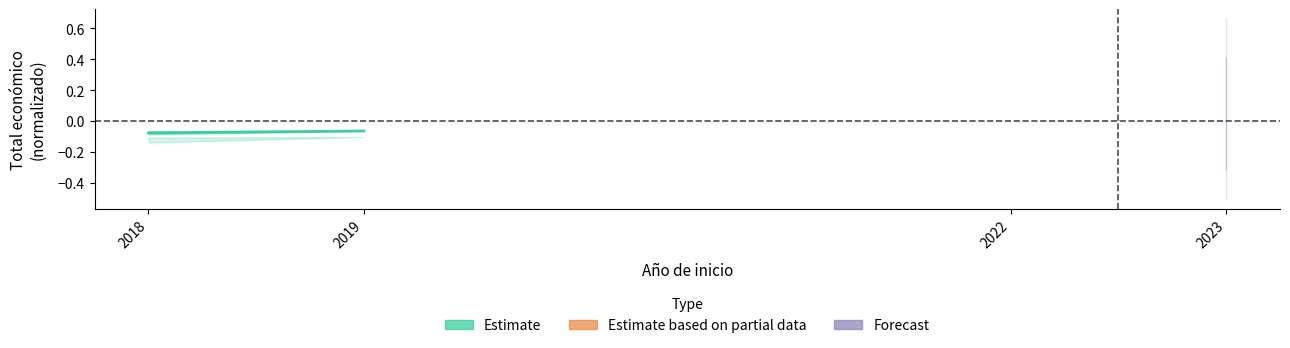

Between 2019 and 2018, which is larger?

2019